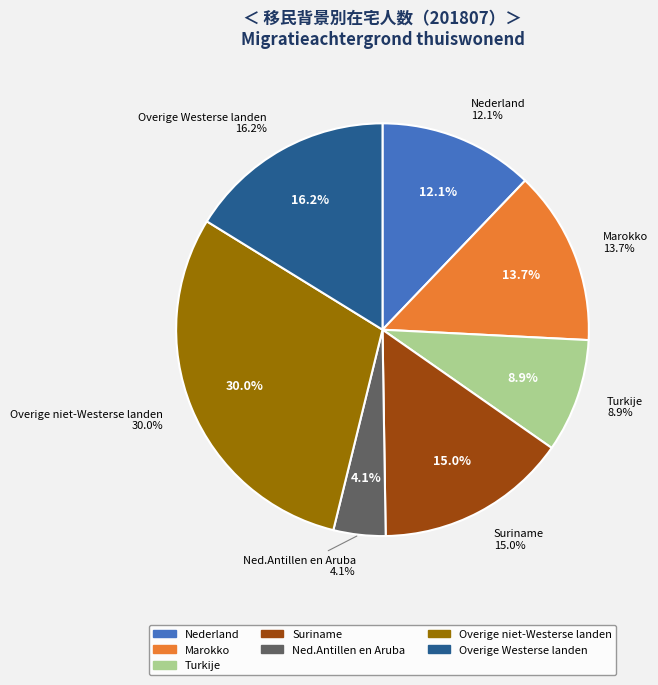

Between Ned.Antillen en Aruba and Suriname, which is larger?

Suriname